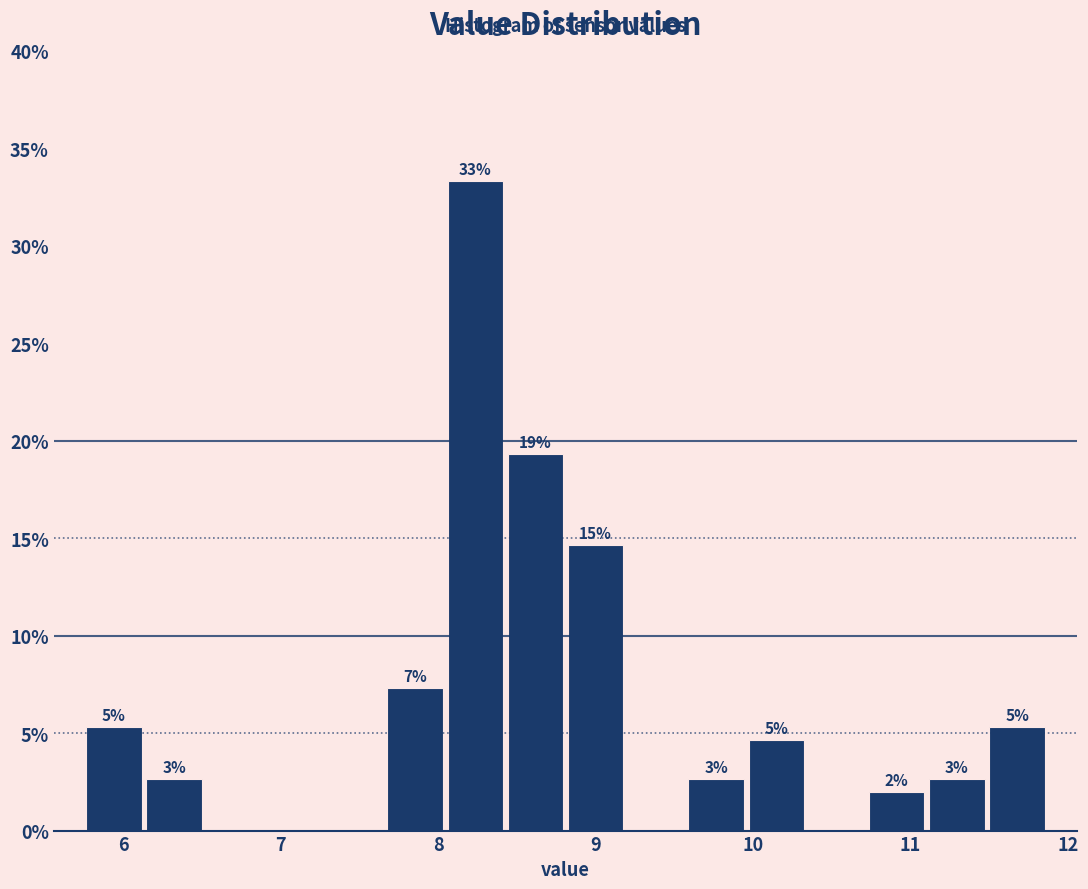

Read against the x-axis, roughly where is the centre of the tallest bar?

8.2